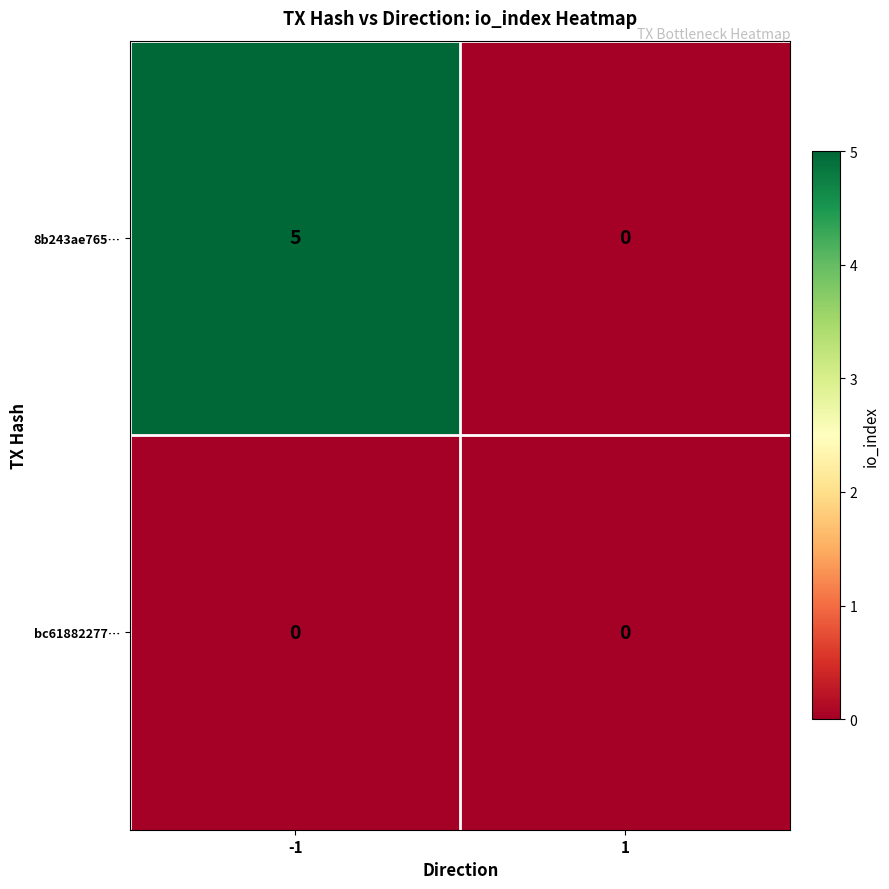

Which series has the widest spread of values?

8b243ae765…